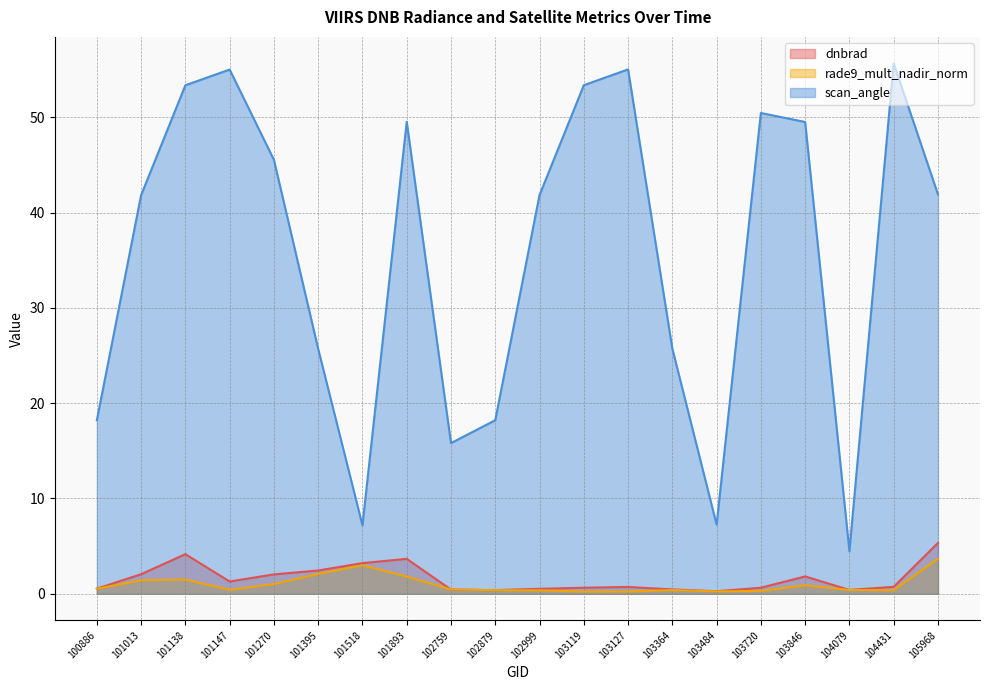

True or false: scan_angle and rade9_mult_nadir_norm cross at least once.

False